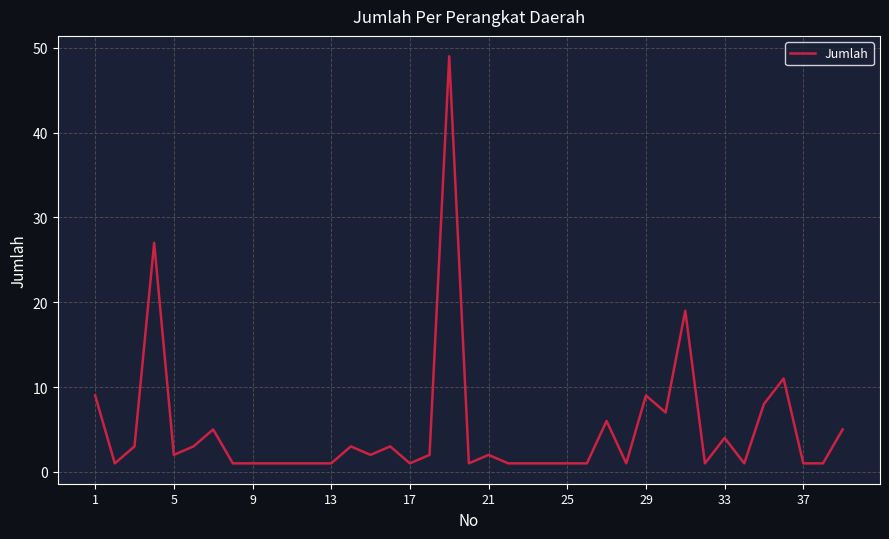

What is the greatest value displayed?

49